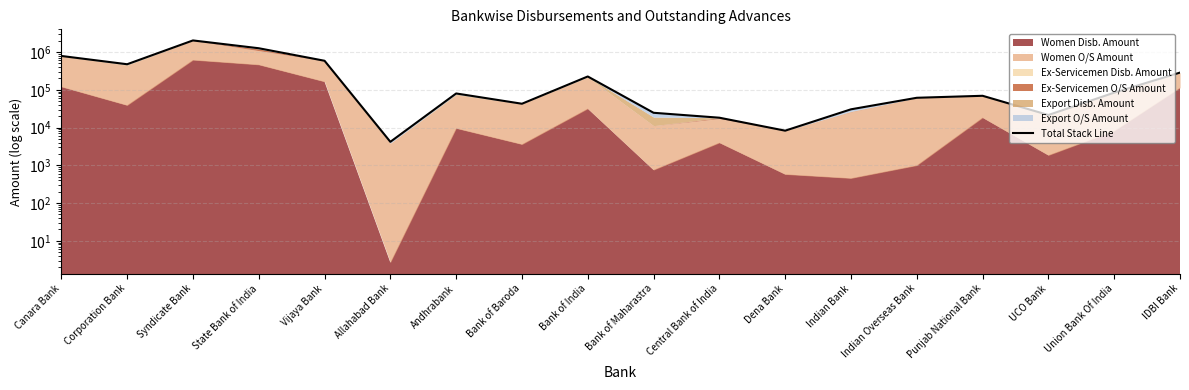

Reading left to right, transcribe all the data shown in this chart.

Canara Bank=789662.0	Corporation Bank=476427.0	Syndicate Bank=2035929.0	State Bank of India=1264645.0	Vijaya Bank=588906.0	Allahabad Bank=4190.6	Andhrabank=80079.6	Bank of Baroda=42784.0	Bank of India=225744.5	Bank of Maharastra=24646.0	Central Bank of India=18251.0	Dena Bank=8273.0	Indian Bank=30452.0	Indian Overseas Bank=61559.0	Punjab National Bank=69503.9	UCO Bank=21525.0	Union Bank Of India=84204.1	IDBI Bank=286164.0